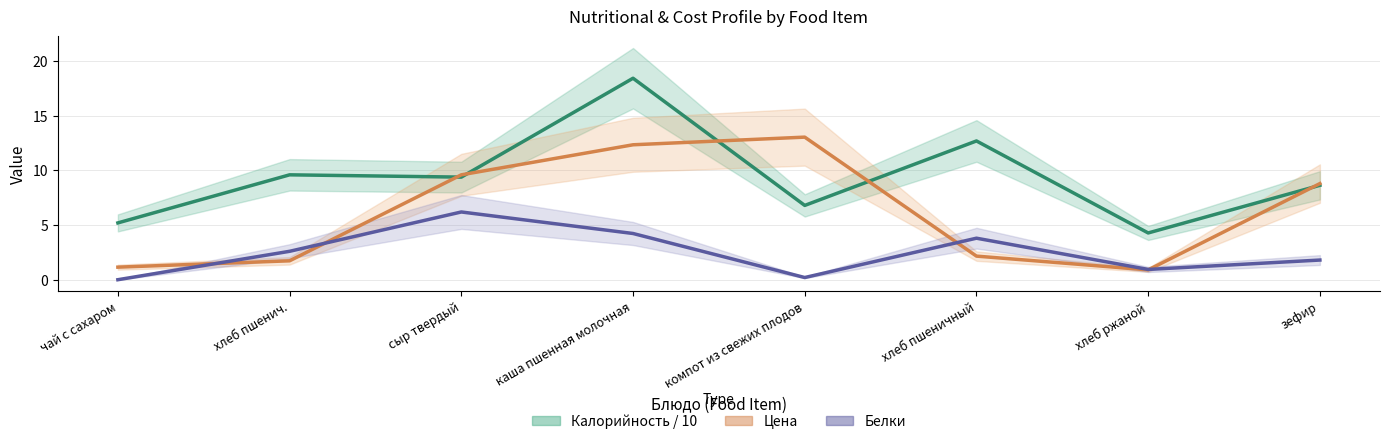

Reading left to right, transcribe all the data shown in this chart.

Калорийность / 10: чай с сахаром=5.2	хлеб пшенич.=9.6	сыр твердый=9.4	каша пшенная молочная=18.4	компот из свежих плодов=6.8	хлеб пшеничный=12.7	хлеб ржаной=4.3	зефир=8.6
Цена: чай с сахаром=1.1	хлеб пшенич.=1.7	сыр твердый=9.6	каша пшенная молочная=12.3	компот из свежих плодов=13.1	хлеб пшеничный=2.2	хлеб ржаной=0.9	зефир=8.8
Белки: чай с сахаром=0.0	хлеб пшенич.=2.6	сыр твердый=6.2	каша пшенная молочная=4.2	компот из свежих плодов=0.2	хлеб пшеничный=3.8	хлеб ржаной=0.9	зефир=1.8